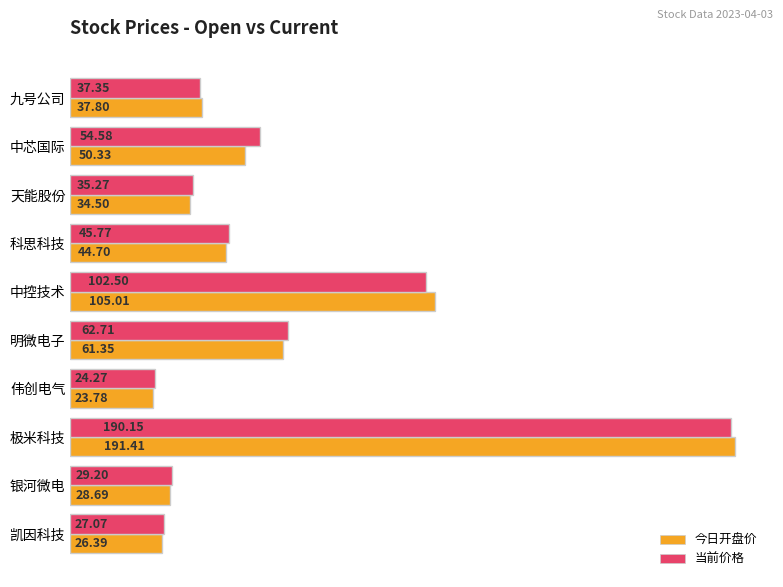

List the labels in order of 当前价格 value, largest first.

极米科技, 中控技术, 明微电子, 中芯国际, 科思科技, 九号公司, 天能股份, 银河微电, 凯因科技, 伟创电气